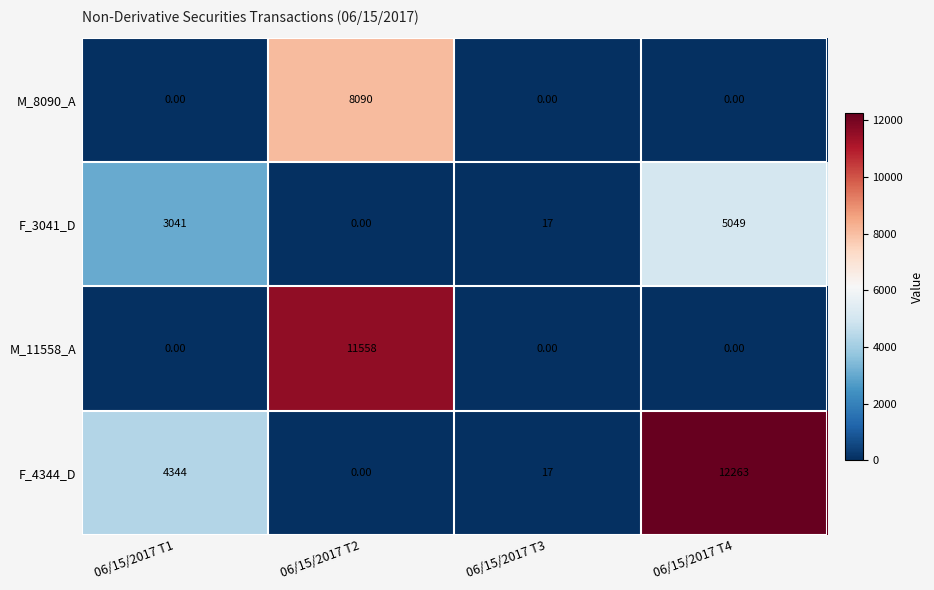

Which series changed the most between 06/15/2017 T1 and 06/15/2017 T2?

M_11558_A